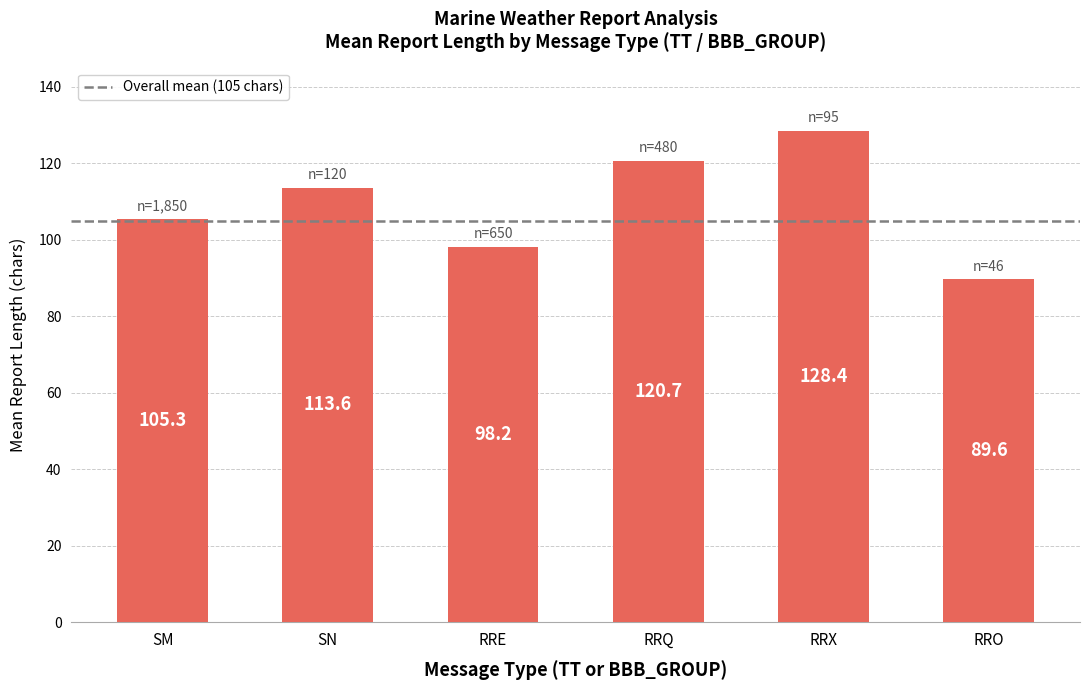

Is it true that the value at RRO is 45.6?

False